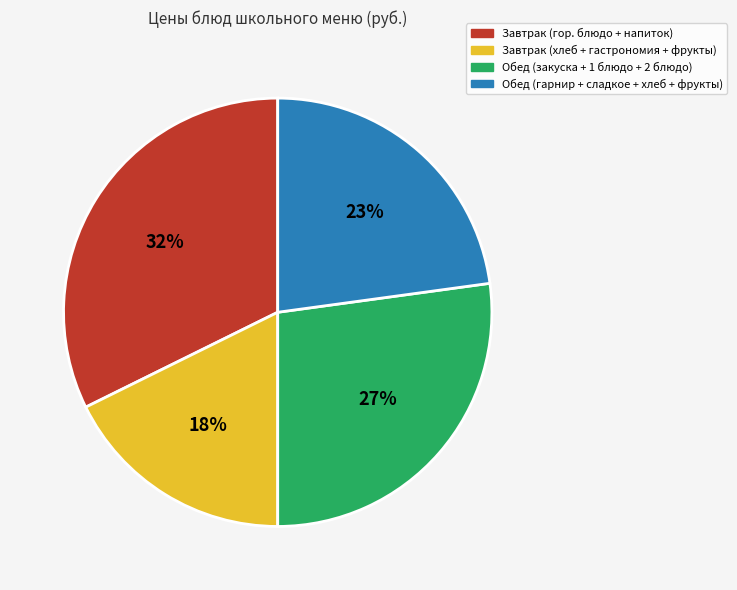

How many segments does this pie chart have?

4